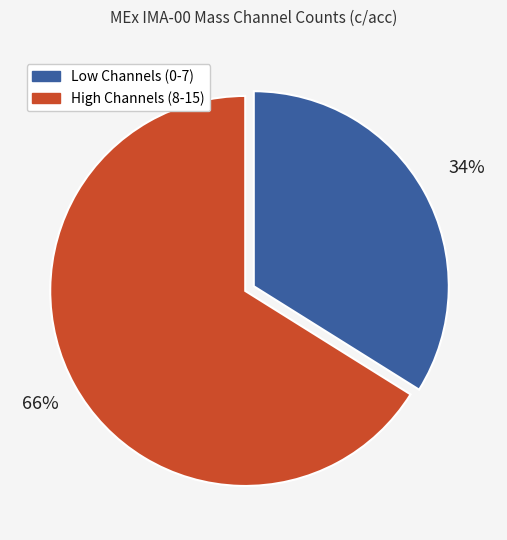

To the nearest percent, what is the difference between the largest and smallest slice percentages?

32%